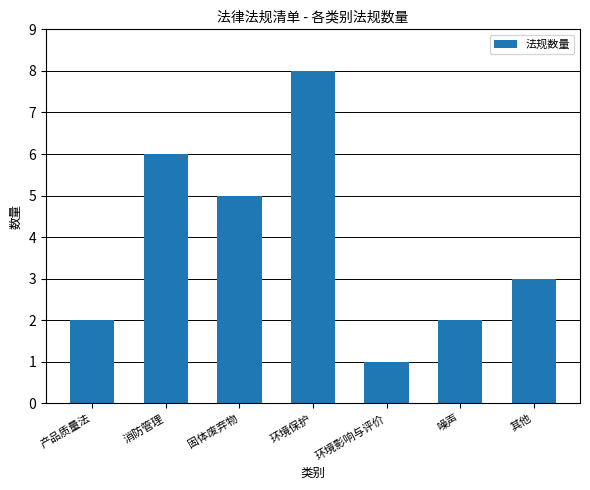

How many bars are there in total?

7